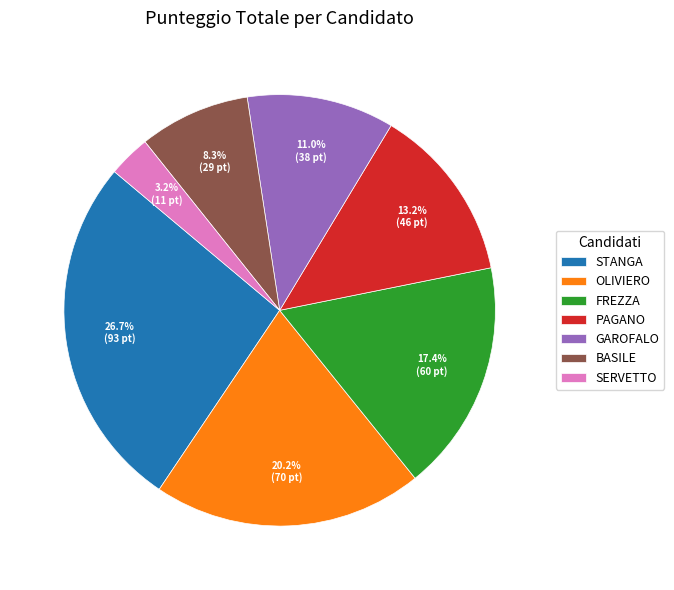

Count the number of slices in the pie.

7